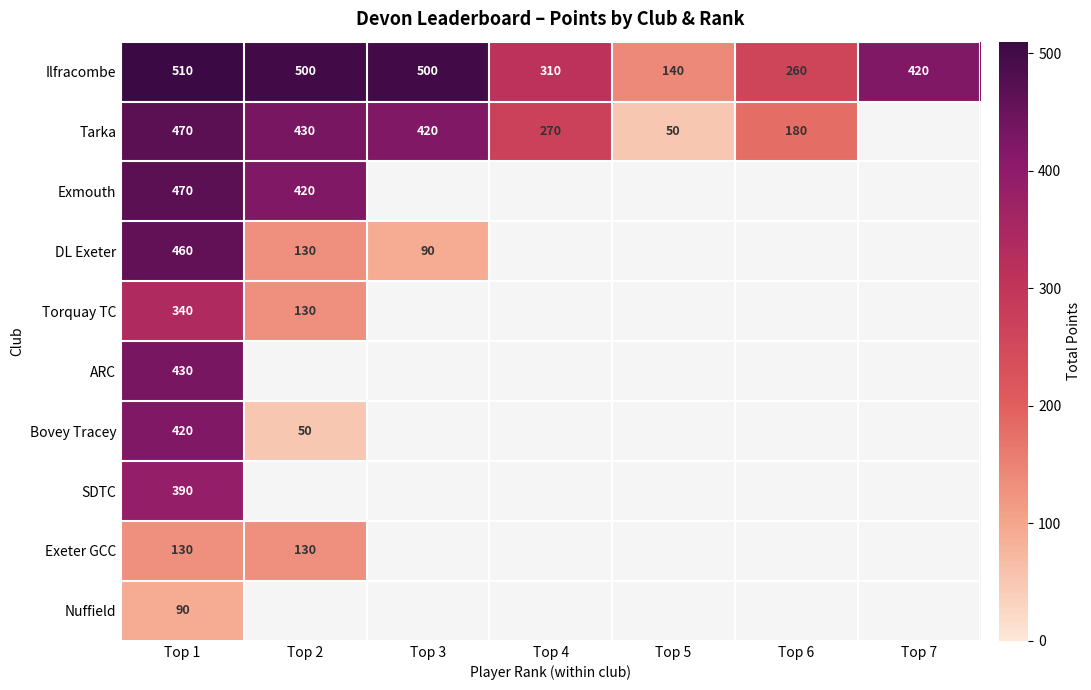

What is the difference between the Ilfracombe values at Top 2 and Top 1?

10